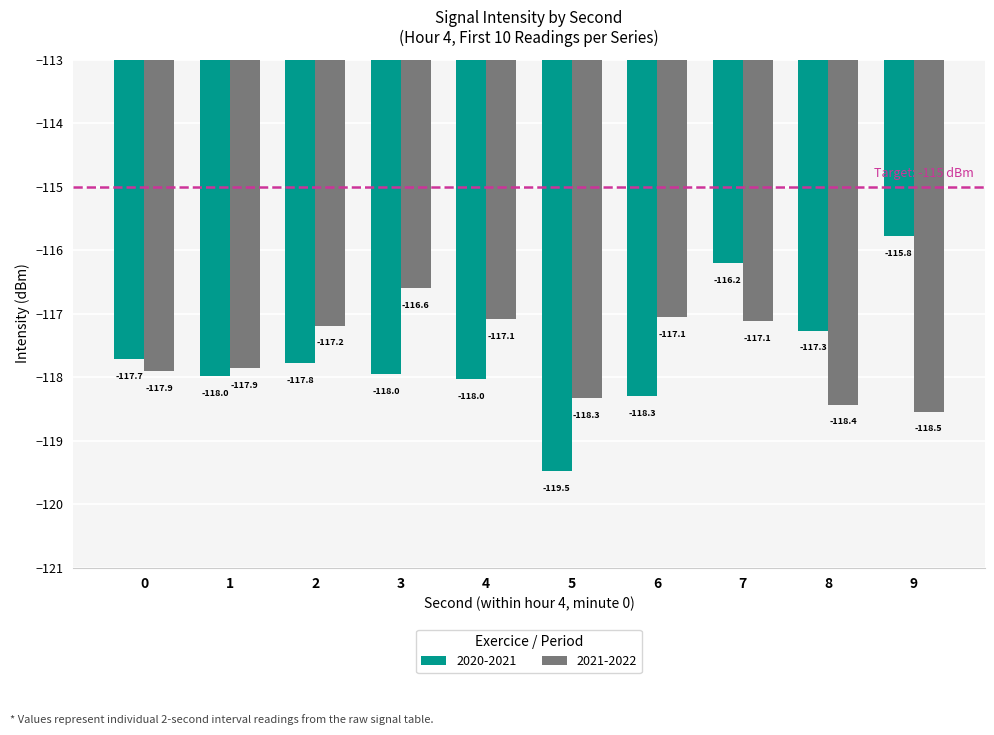

What is the sum of all 2021-2022 values?

-1176.1